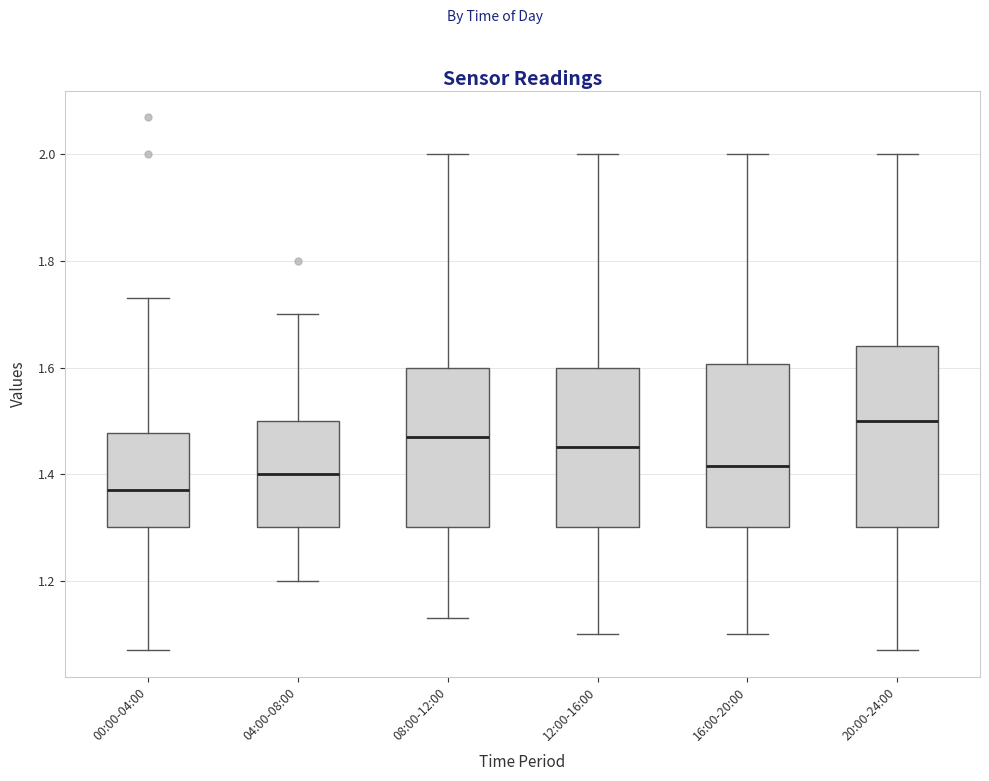

Comparing the boxes themselves (not the whiskers), which one is the tallest?

20:00-24:00